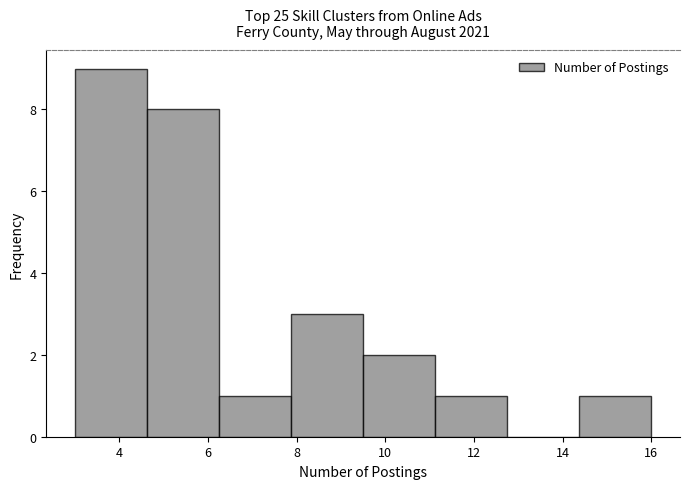

Which range on the x-axis has the tallest bar?

3.0 to 4.6